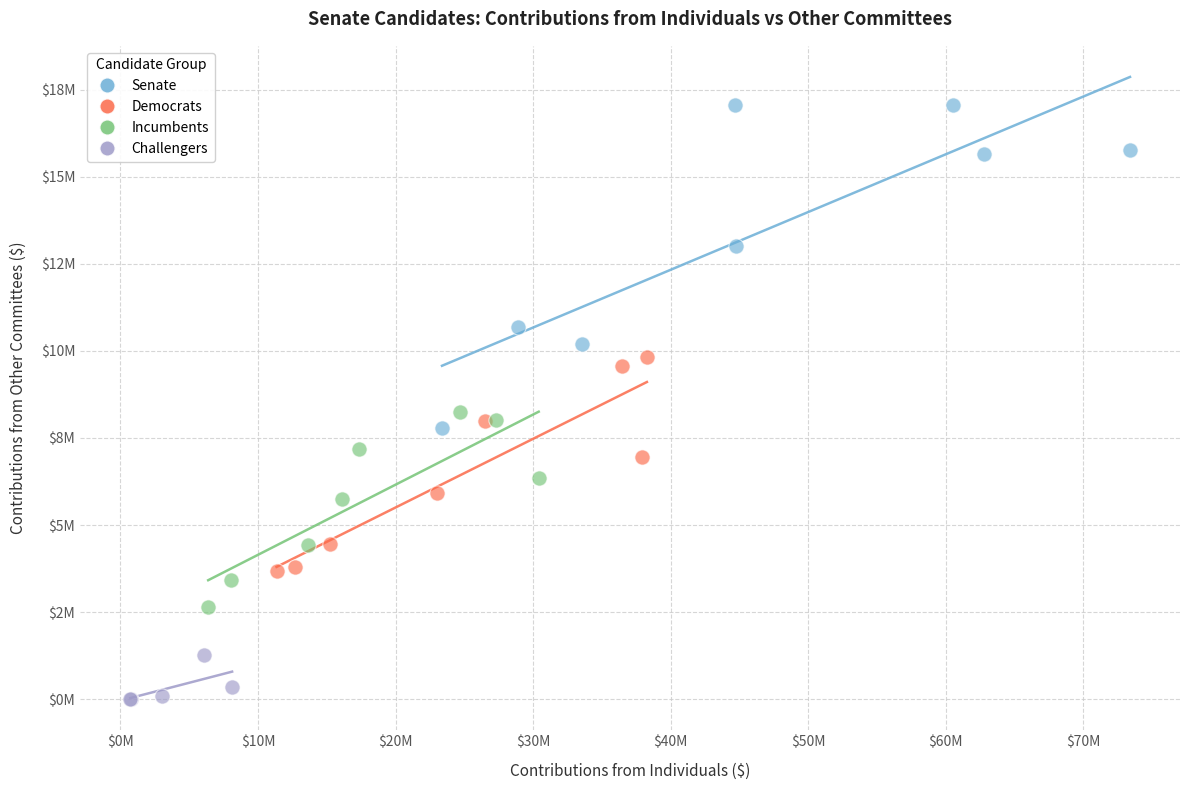

Which series has the widest spread of Y values?

Senate